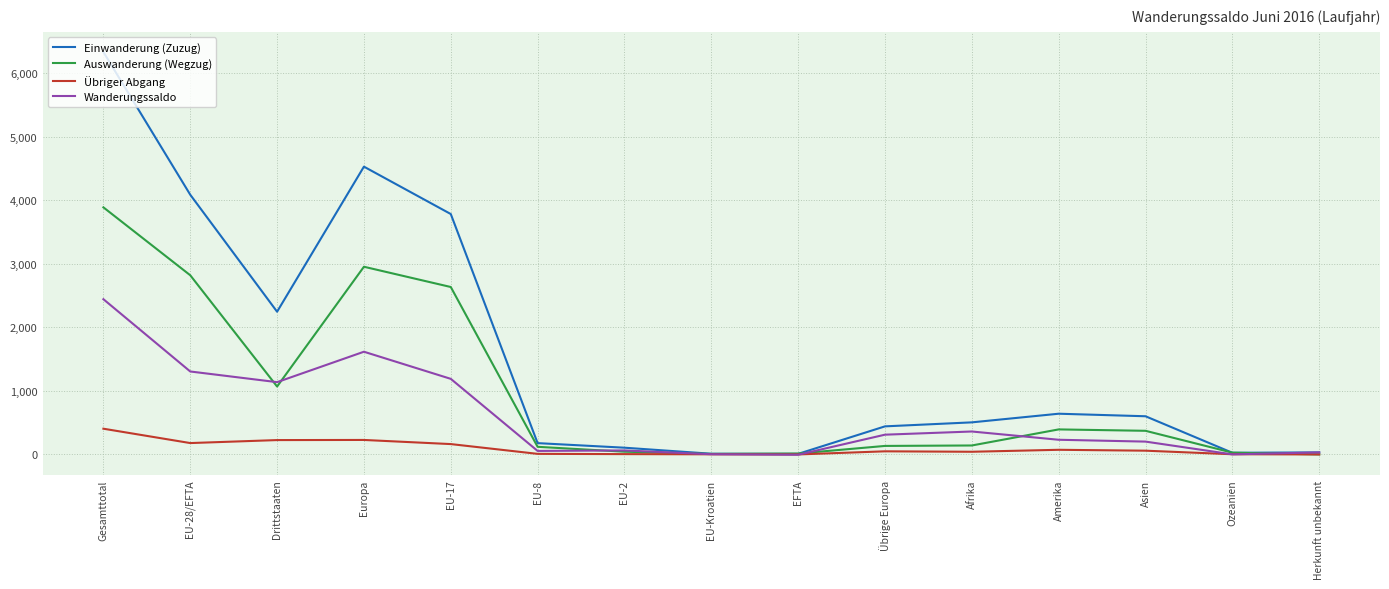

Between Drittstaaten and EFTA, which series saw the biggest shift?

Einwanderung (Zuzug)